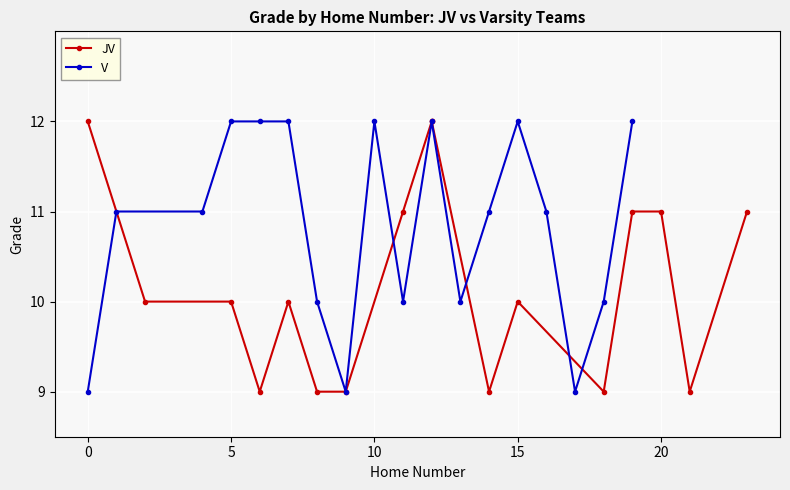

True or false: V has more than 2 interior local peaks.

True